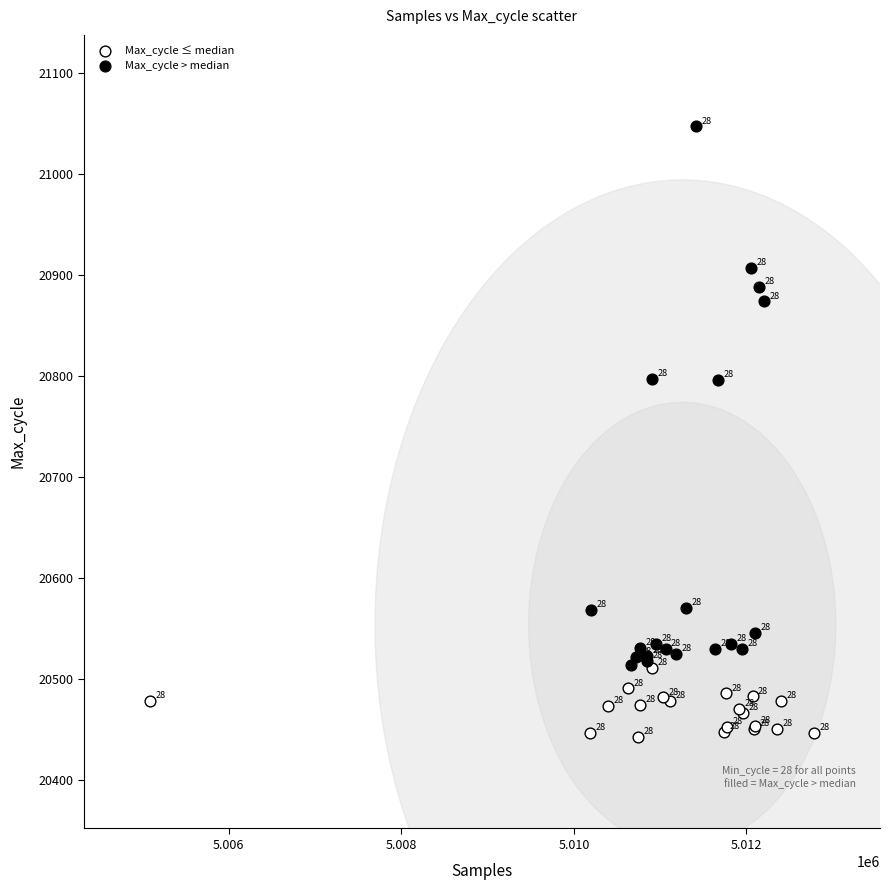

Which series has the widest spread of Y values?

Max_cycle > median